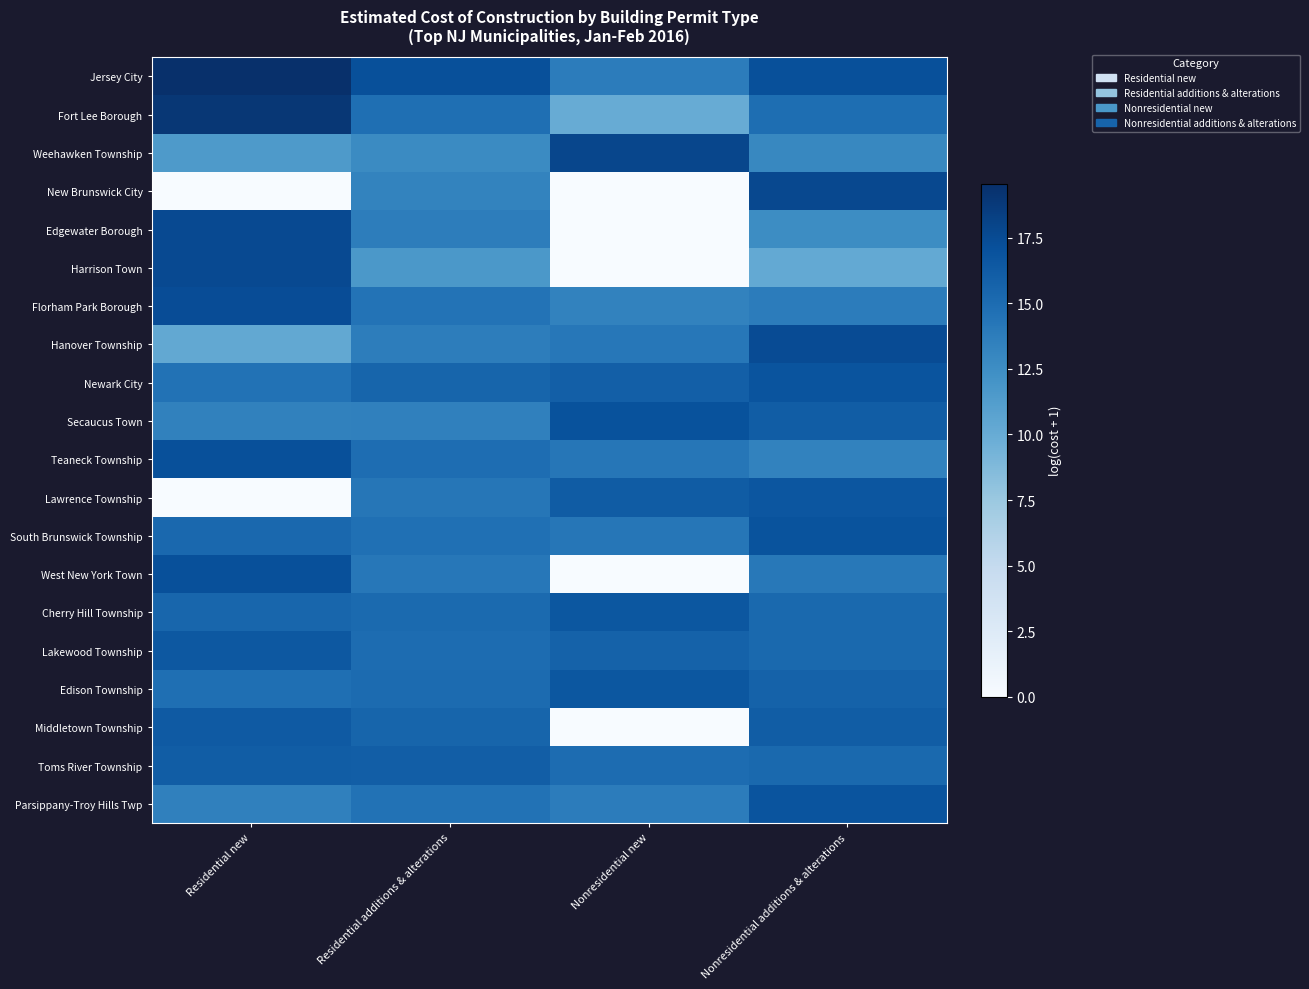

Reading left to right, list all the values displayed in this chart.

Jersey City: Residential new=19.6	Residential additions & alterations=17.1	Nonresidential new=13.8	Nonresidential additions & alterations=17.2
Fort Lee Borough: Residential new=19.0	Residential additions & alterations=14.8	Nonresidential new=10.0	Nonresidential additions & alterations=14.8
Weehawken Township: Residential new=11.5	Residential additions & alterations=12.7	Nonresidential new=17.9	Nonresidential additions & alterations=13.0
New Brunswick City: Residential new=0.0	Residential additions & alterations=13.3	Nonresidential new=0.0	Nonresidential additions & alterations=17.7
Edgewater Borough: Residential new=17.6	Residential additions & alterations=13.7	Nonresidential new=0.0	Nonresidential additions & alterations=12.6
Harrison Town: Residential new=17.6	Residential additions & alterations=11.7	Nonresidential new=0.0	Nonresidential additions & alterations=10.2
Florham Park Borough: Residential new=17.4	Residential additions & alterations=14.5	Nonresidential new=13.3	Nonresidential additions & alterations=13.8
Hanover Township: Residential new=10.3	Residential additions & alterations=13.7	Nonresidential new=14.1	Nonresidential additions & alterations=17.4
Newark City: Residential new=14.6	Residential additions & alterations=15.5	Nonresidential new=16.0	Nonresidential additions & alterations=16.9
Secaucus Town: Residential new=13.4	Residential additions & alterations=13.5	Nonresidential new=17.0	Nonresidential additions & alterations=16.2
Teaneck Township: Residential new=17.2	Residential additions & alterations=15.0	Nonresidential new=14.3	Nonresidential additions & alterations=13.3
Lawrence Township: Residential new=0.0	Residential additions & alterations=14.2	Nonresidential new=16.2	Nonresidential additions & alterations=16.7
South Brunswick Township: Residential new=15.3	Residential additions & alterations=14.7	Nonresidential new=14.3	Nonresidential additions & alterations=16.9
West New York Town: Residential new=17.1	Residential additions & alterations=14.2	Nonresidential new=0.0	Nonresidential additions & alterations=14.1
Cherry Hill Township: Residential new=15.5	Residential additions & alterations=15.2	Nonresidential new=16.6	Nonresidential additions & alterations=15.2
Lakewood Township: Residential new=16.6	Residential additions & alterations=15.0	Nonresidential new=15.7	Nonresidential additions & alterations=15.2
Edison Township: Residential new=14.8	Residential additions & alterations=15.1	Nonresidential new=16.6	Nonresidential additions & alterations=15.8
Middletown Township: Residential new=16.4	Residential additions & alterations=15.6	Nonresidential new=0.0	Nonresidential additions & alterations=16.2
Toms River Township: Residential new=16.2	Residential additions & alterations=16.1	Nonresidential new=15.0	Nonresidential additions & alterations=15.3
Parsippany-Troy Hills Twp: Residential new=13.5	Residential additions & alterations=14.6	Nonresidential new=13.8	Nonresidential additions & alterations=16.9